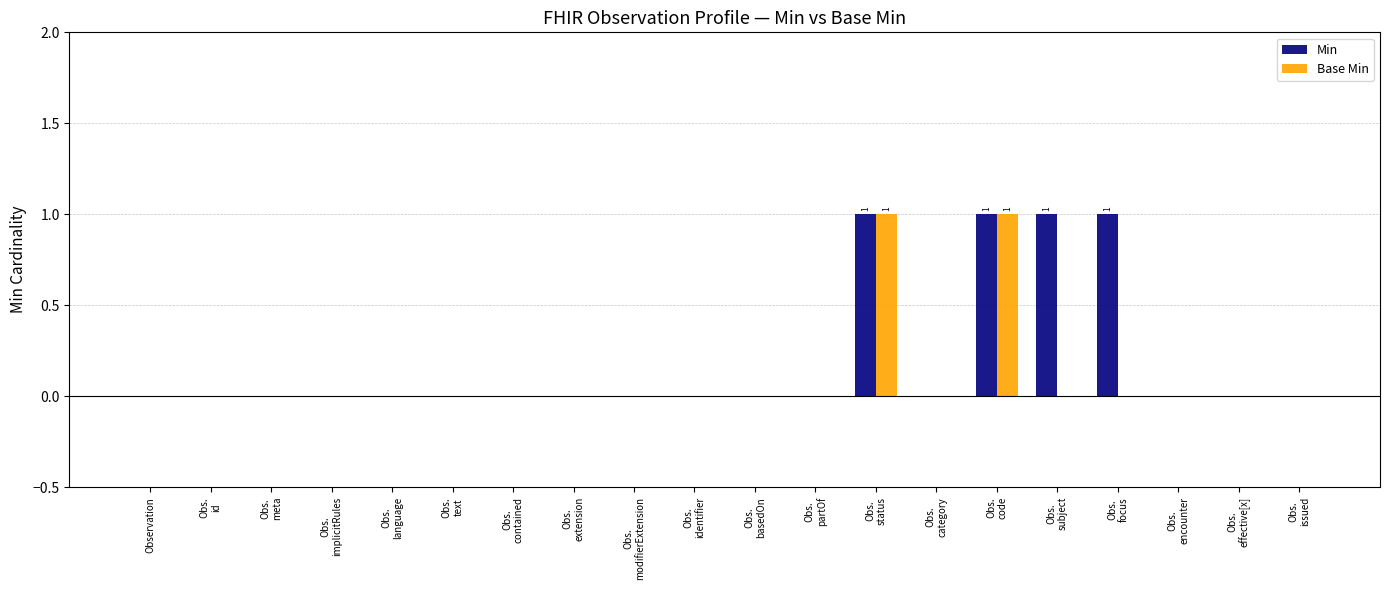

Count the number of data series in this chart.

2